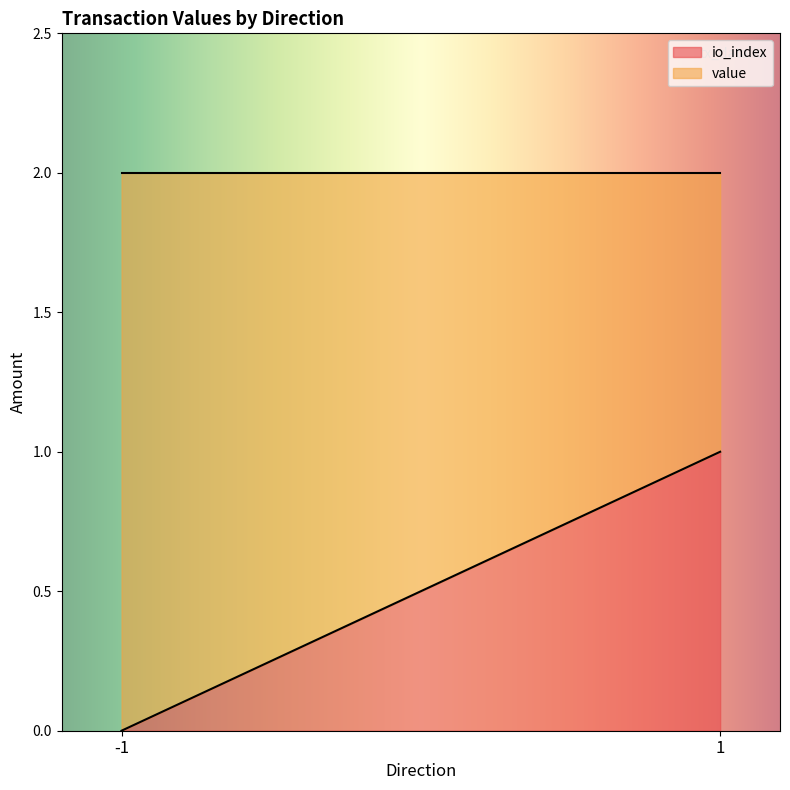

True or false: value and io_index intersect in this chart.

False